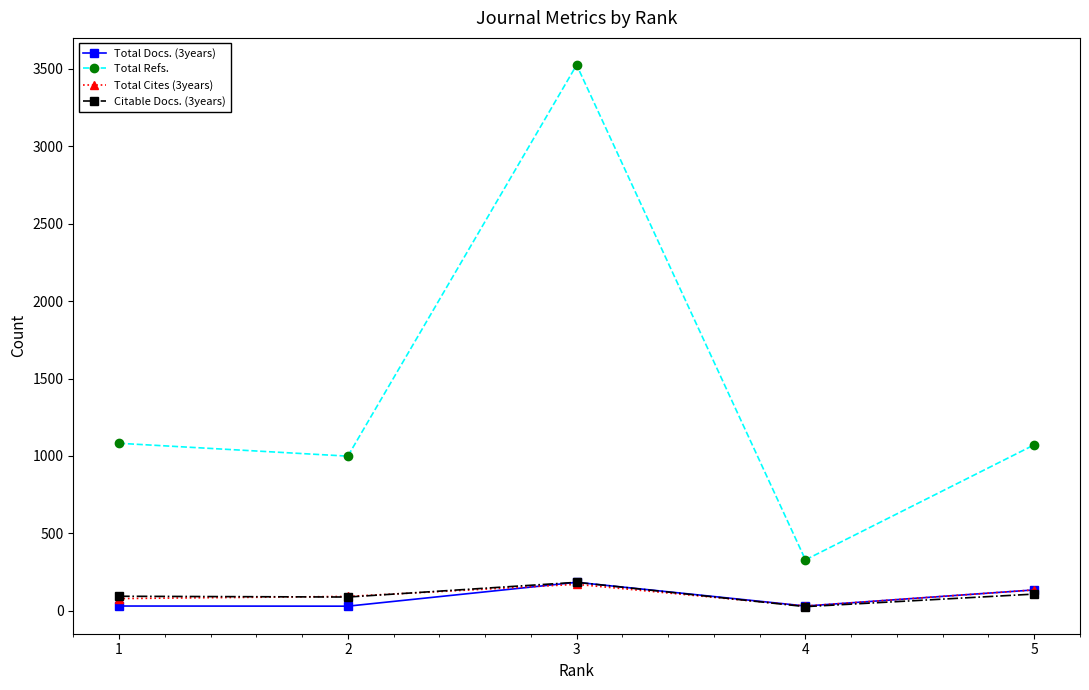

At which category does the chart reach its peak across all series?

3